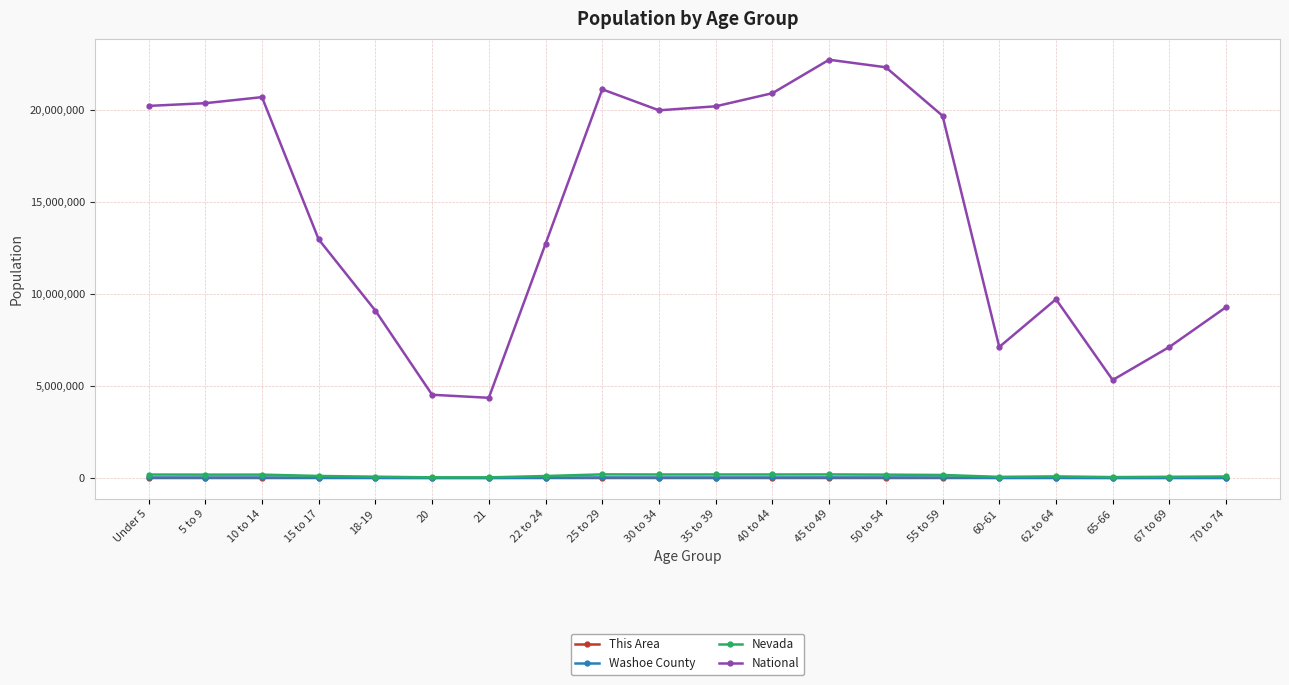

What is the label of the 3rd point from the left?

10 to 14